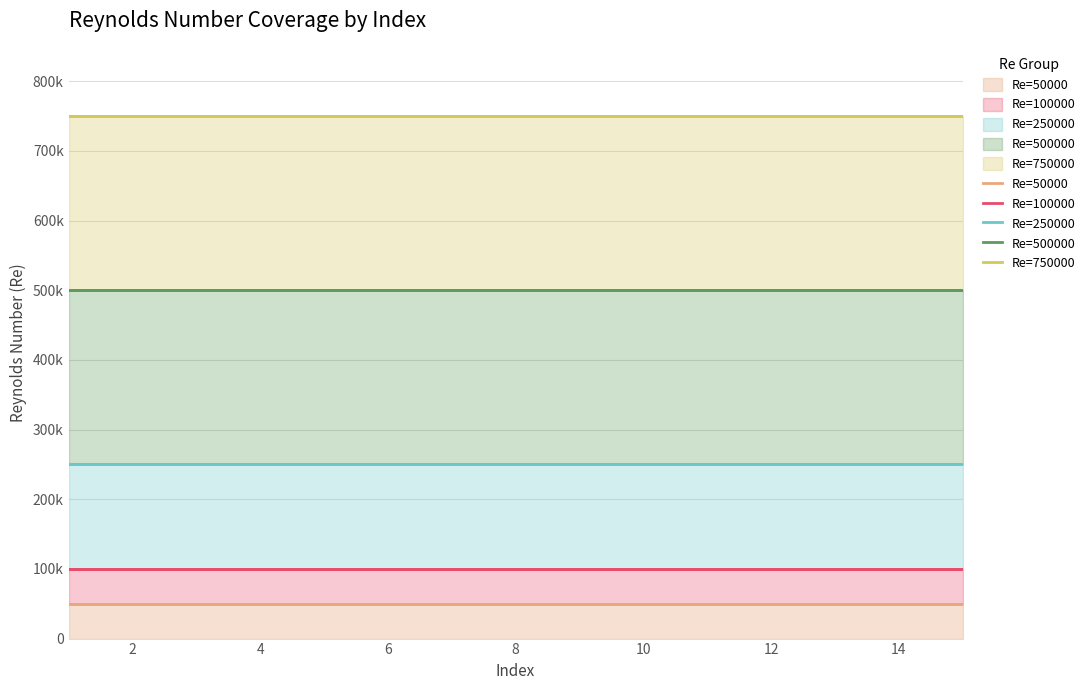

What is the highest value of the Re=750000 series?

750000